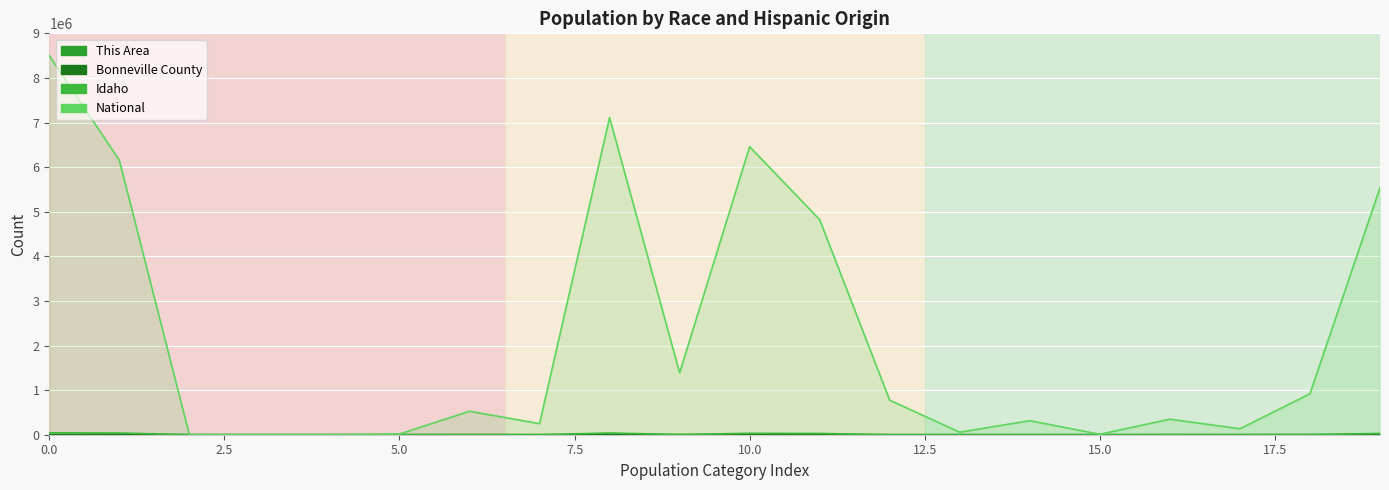

Is the value of Bonneville County at Hispanic or Latino greater than the value of Idaho at Black or African American 18+?

Yes